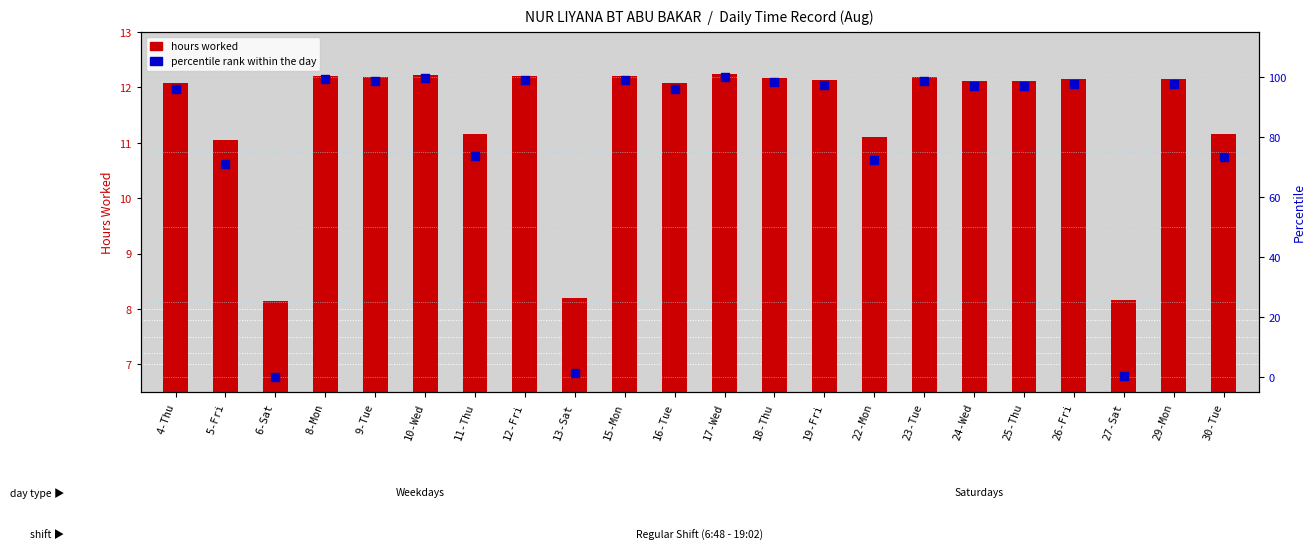

Which series reaches the minimum Y coordinate?

percentile rank